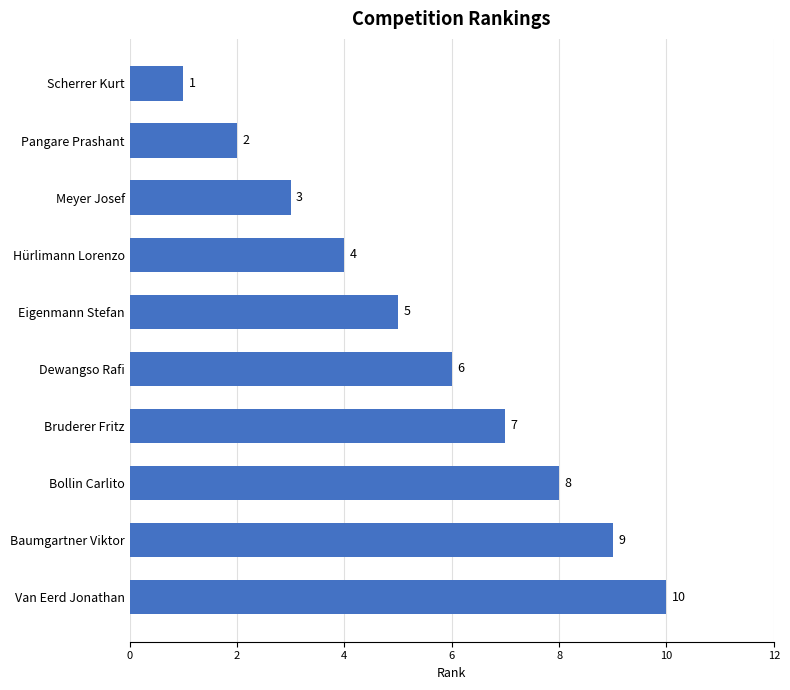

How many bars are there in total?

10